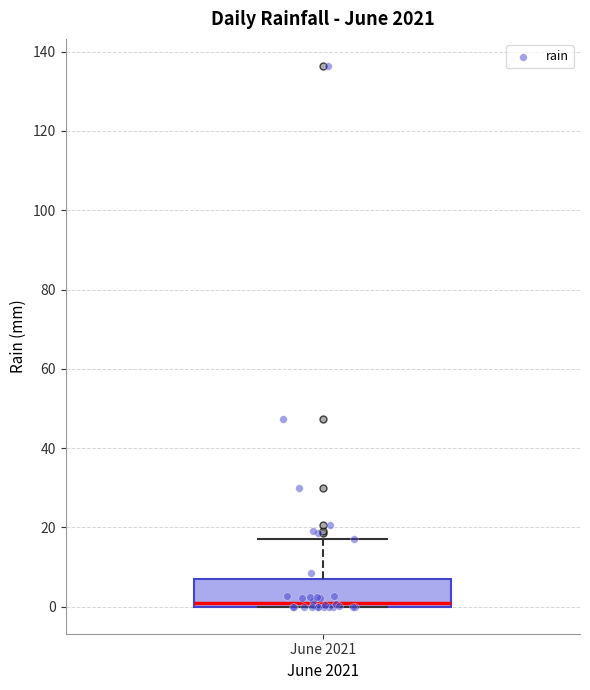

Where is the upper edge of the box for June 2021 on the y-axis? The values are not printed on the chart, so give them approximately, as read against the axis.

8